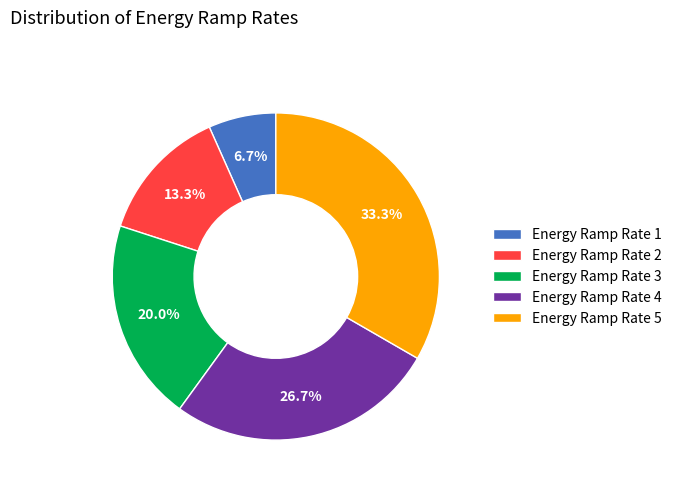

What percentage is the Energy Ramp Rate 3 slice, to the nearest percent?

20%